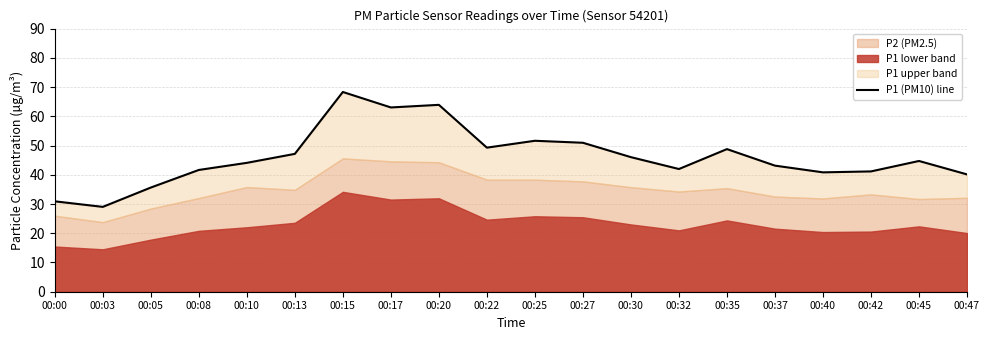

The chart shows a value of 28.3 at 00:22. True or false?

False